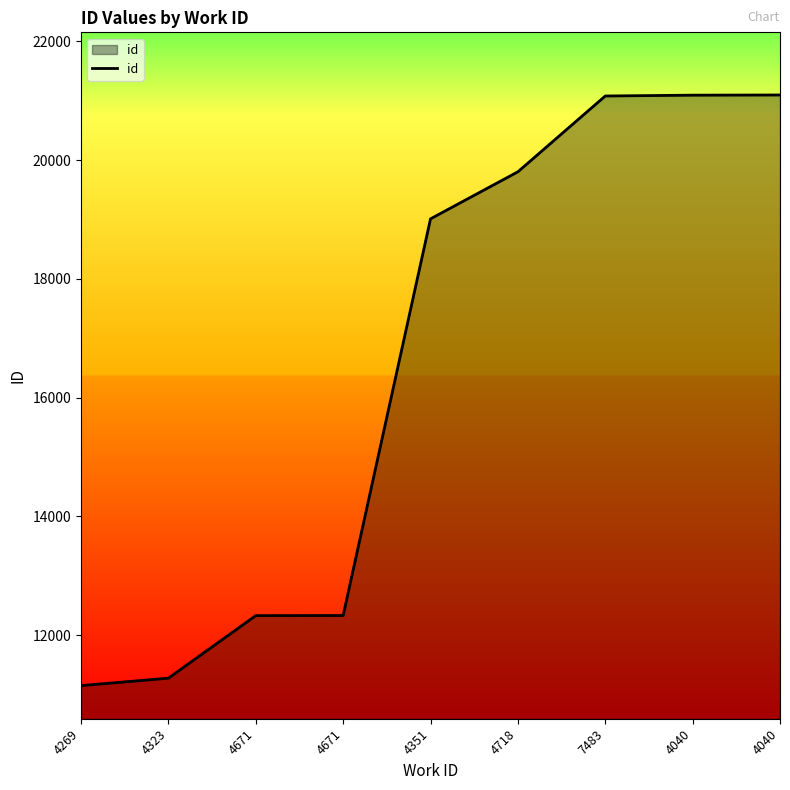

Does the chart have visible grid lines?

No